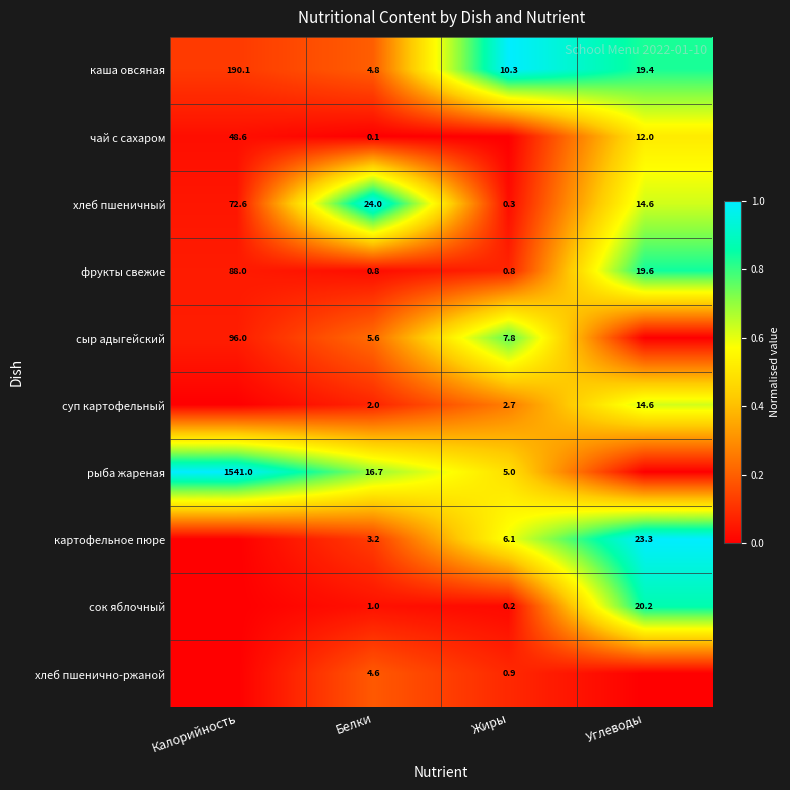

Is it true that сыр адыгейский equals 0.1 at Калорийность?

False